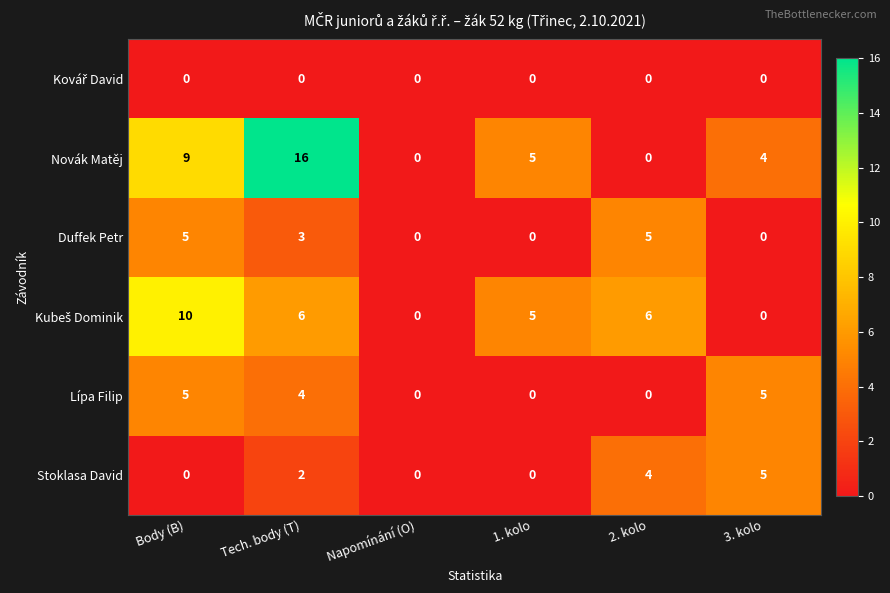

Which series changed the most between Tech. body (T) and 3. kolo?

Novák Matěj